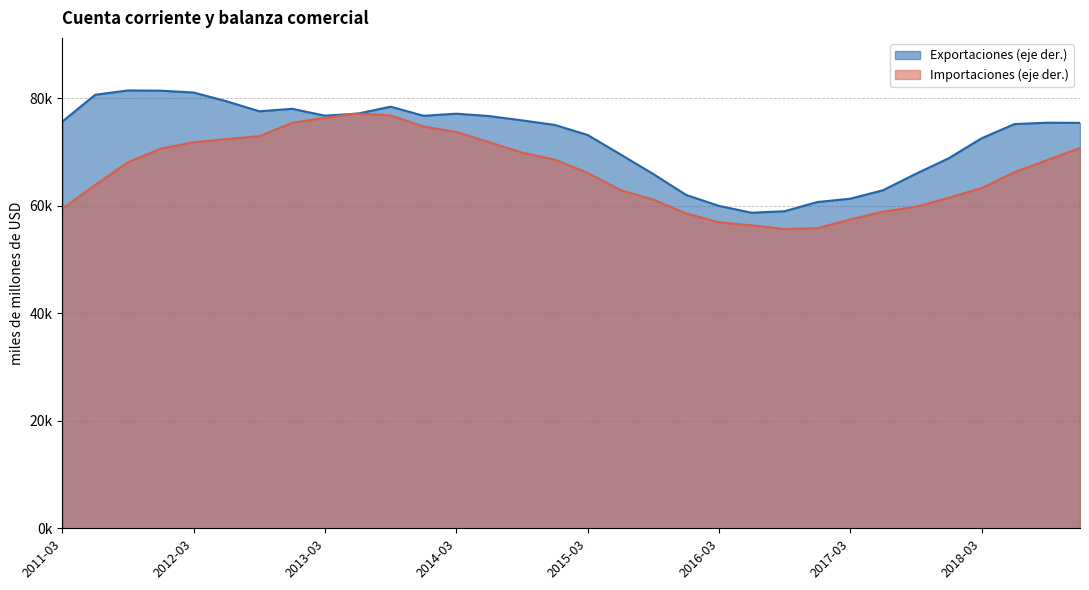

How many values in the Importaciones (eje der.) series are below 68115?

16